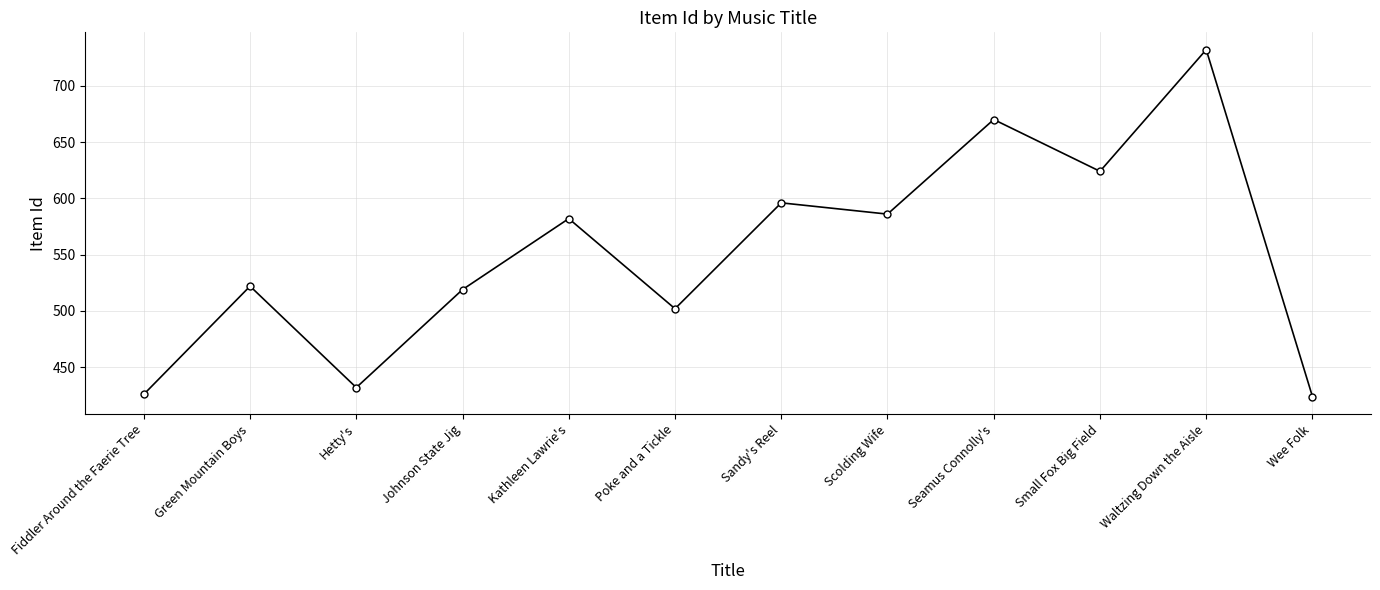

What is the difference between the maximum and minimum values?

308